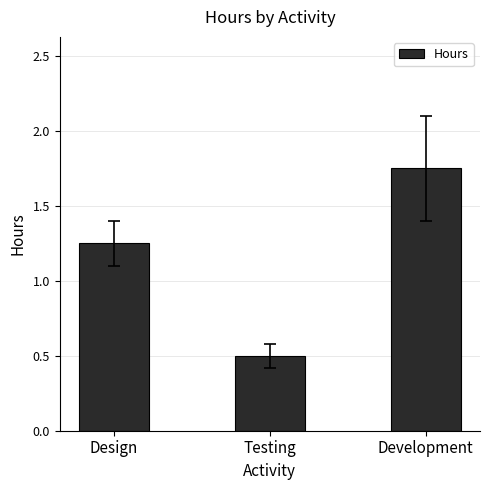

At which category does the chart reach its minimum across all series?

Testing